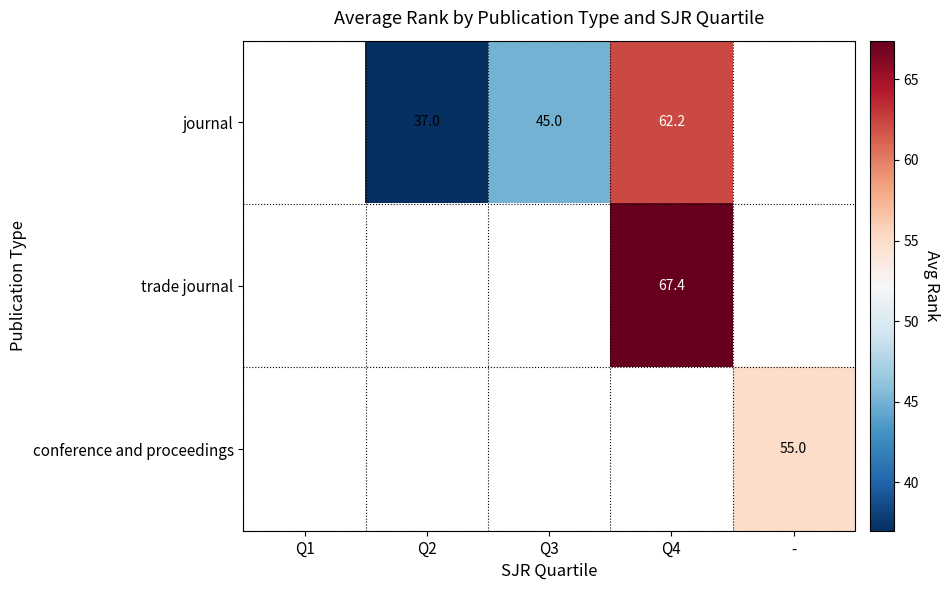

Is it true that journal equals 37.0 at Q2?

True